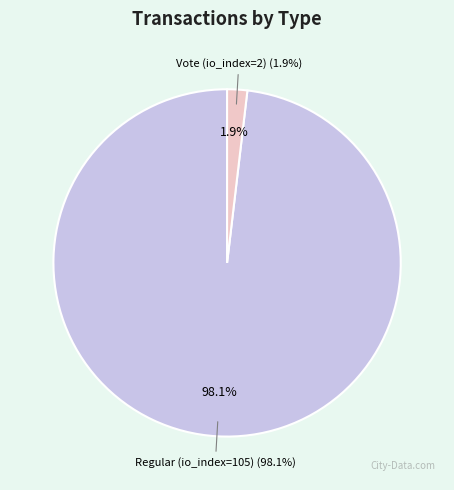

What is the largest slice in the pie chart?

Regular (io_index=105)